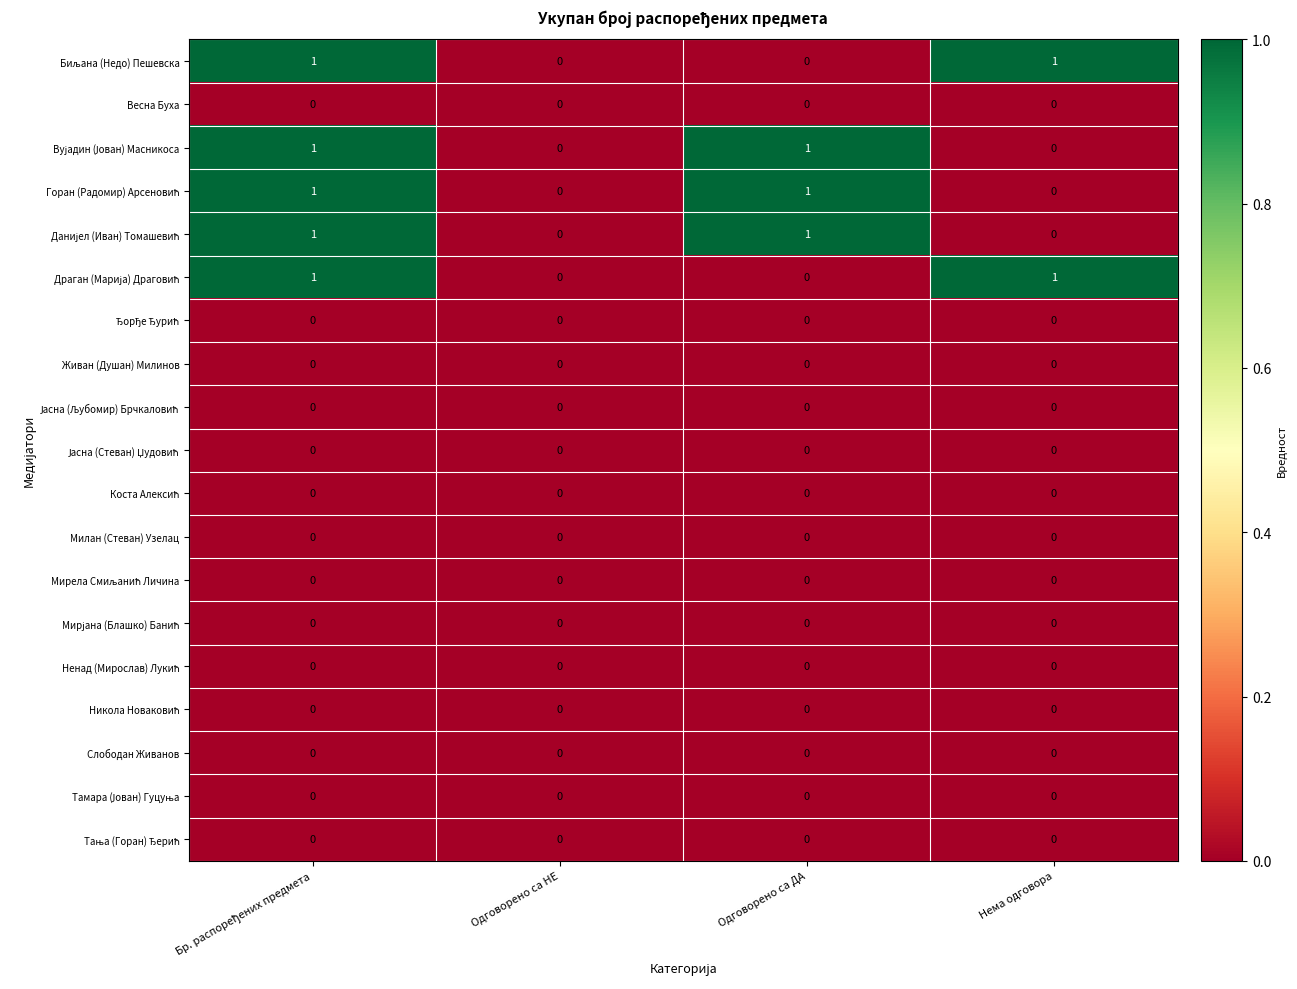

The Слободан Живанов series shows 0 at Одговорено са ДА. True or false?

True